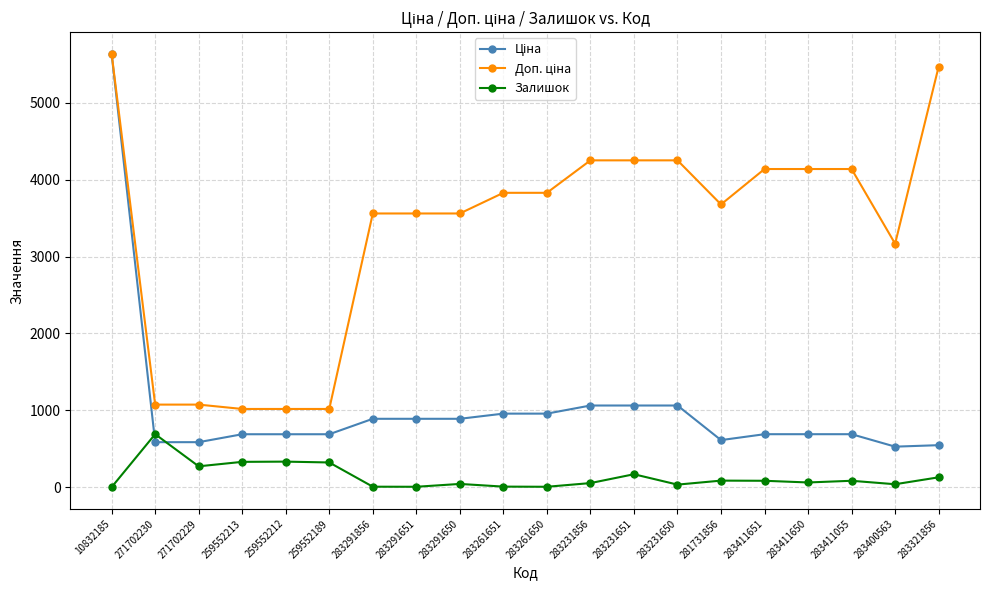

Does the chart display data point markers on the line(s)?

Yes